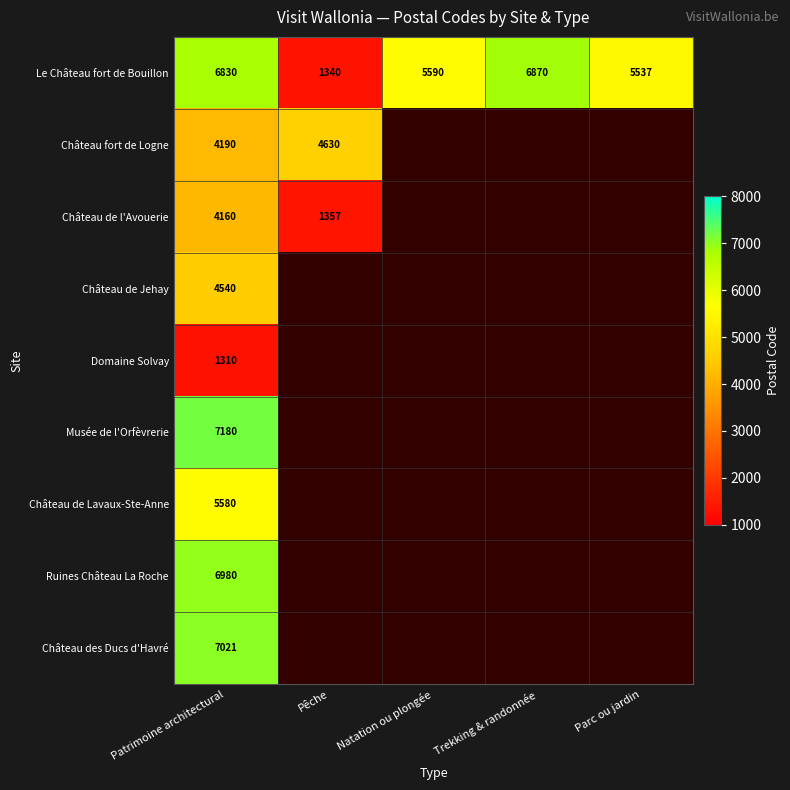

The Château de Jehay series shows 7745 at Patrimoine architectural. True or false?

False